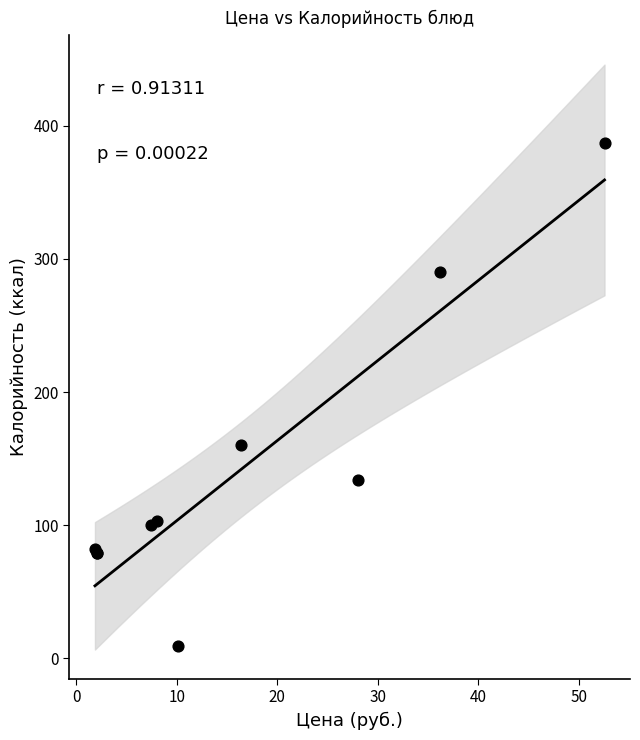

What Y value in the scatter plot is closest to 198?

160